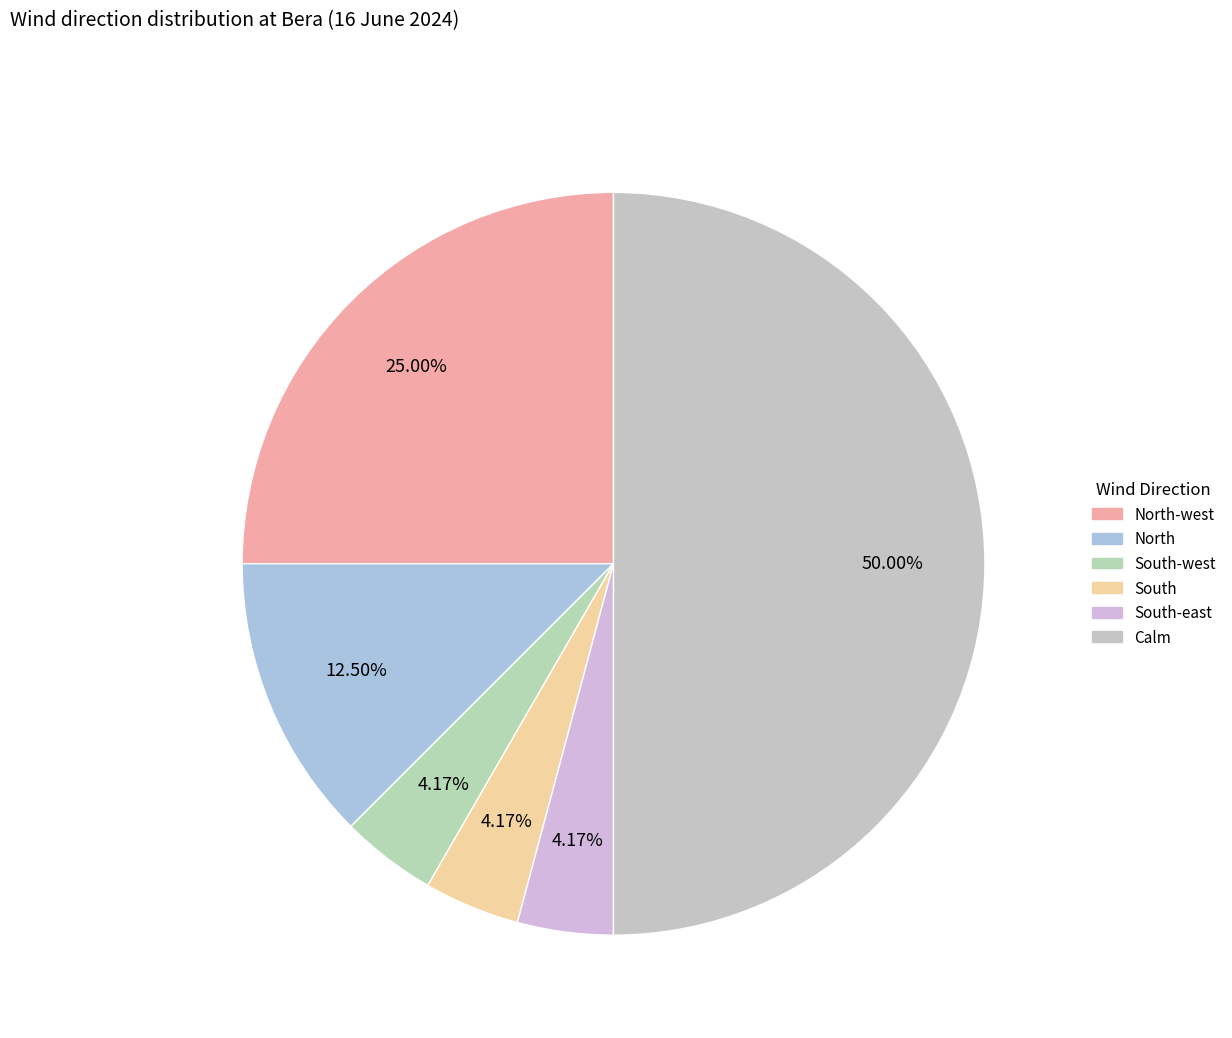

How many slices are in this pie chart?

6